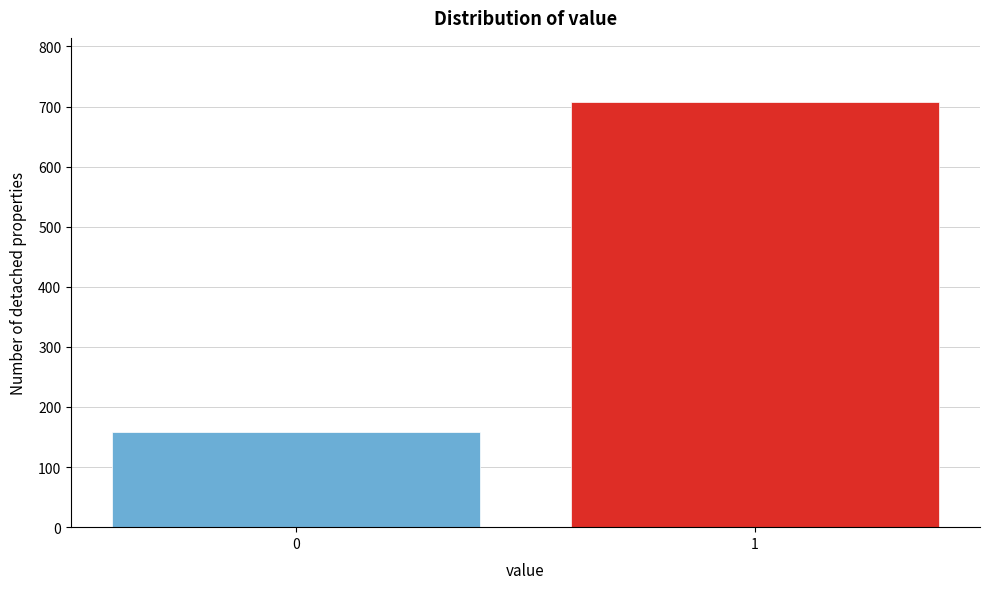

Reading right to left, transcribe all the data shown in this chart.

1=708	0=159